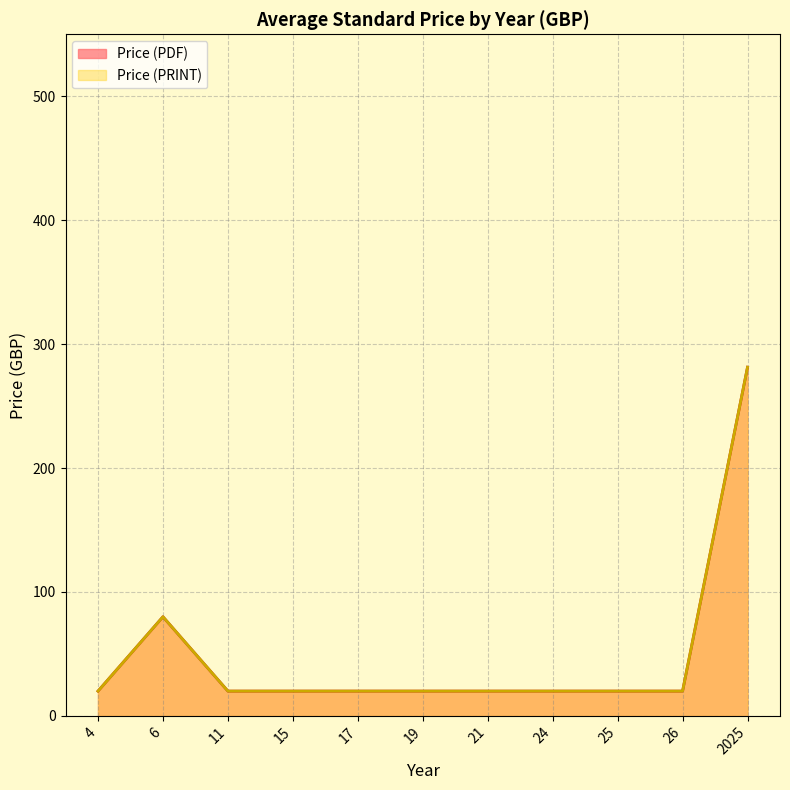

Which series has the largest total across all categories?

Price (PDF)